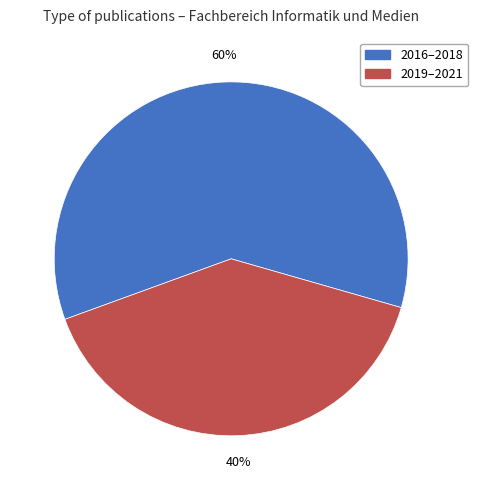

Is there a majority slice in this chart?

Yes